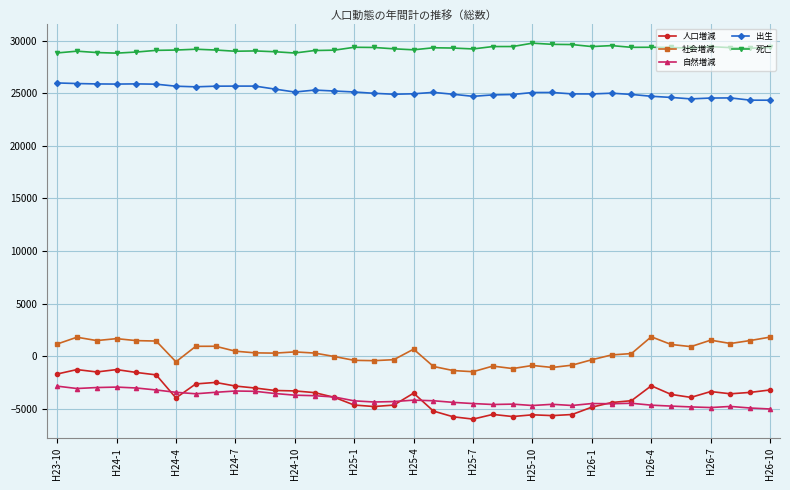

Rank the series by their maximum value, from highest to lowest.

死亡, 出生, 社会増減, 人口増減, 自然増減